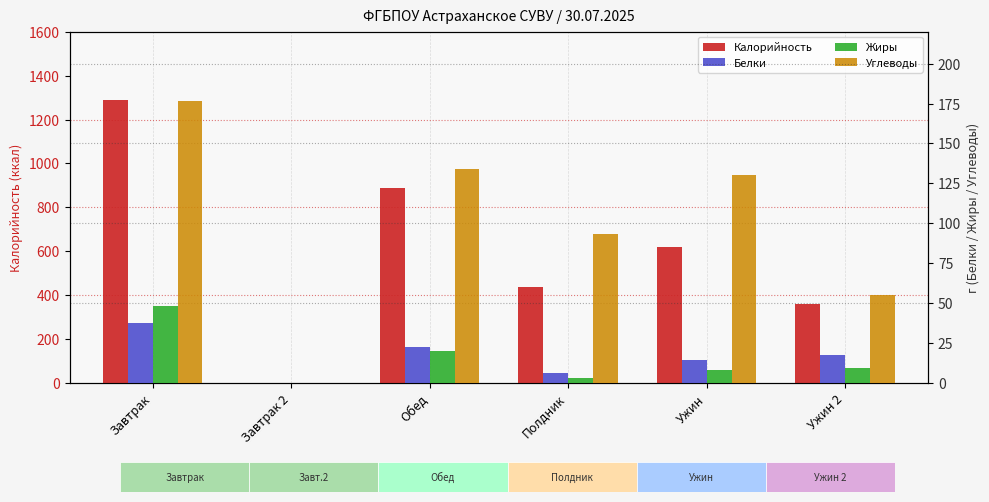

What position from the right is Завтрак 2?

5